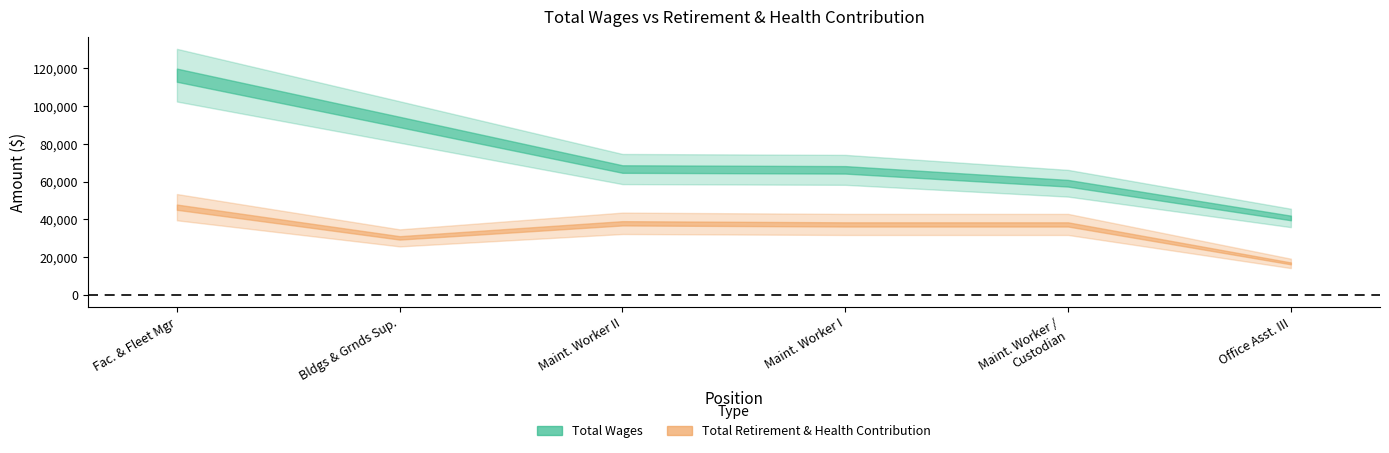

Which series has the largest total across all categories?

Total Wages